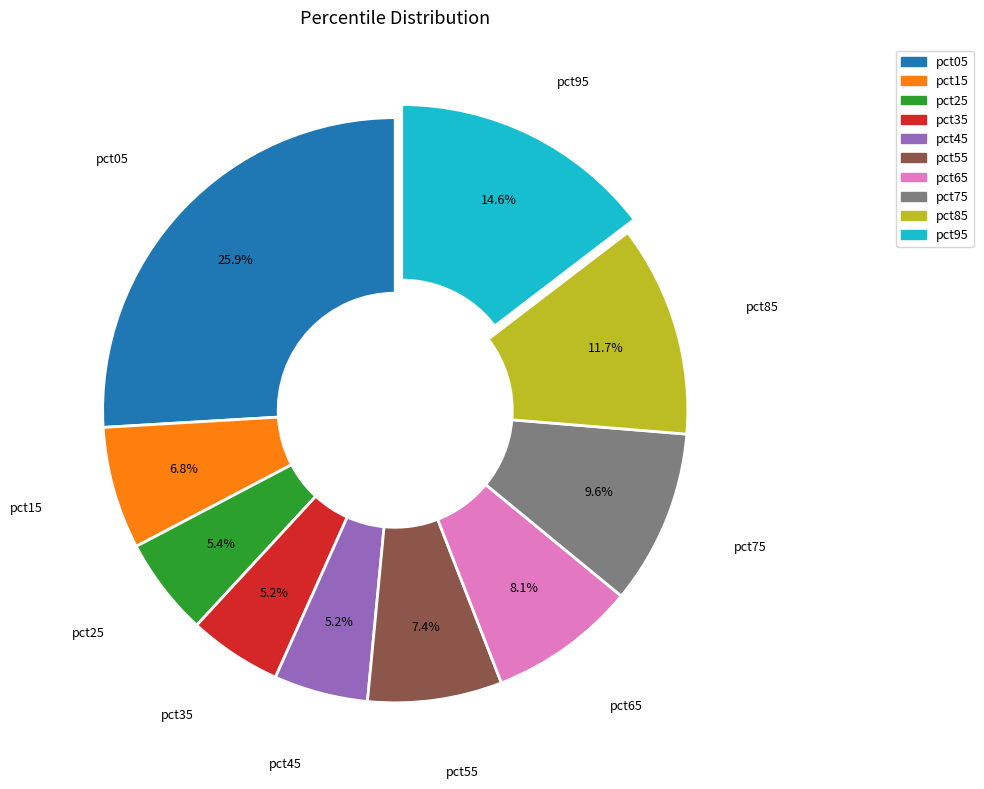

Combined, what portion of the pie is pct95 and pct85?

26.3%